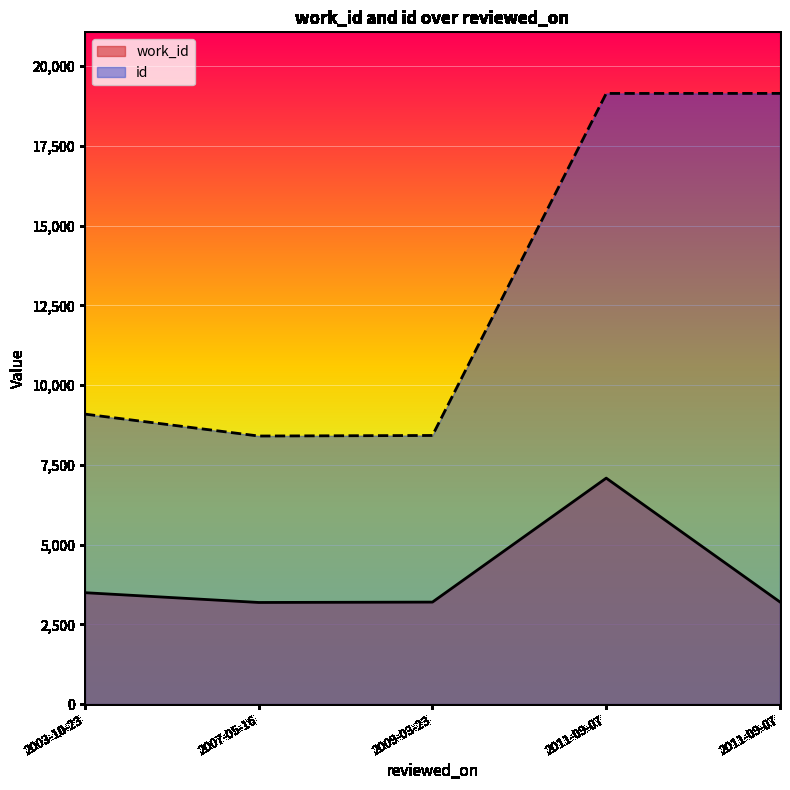

What are all the series names shown in the legend?

work_id, id